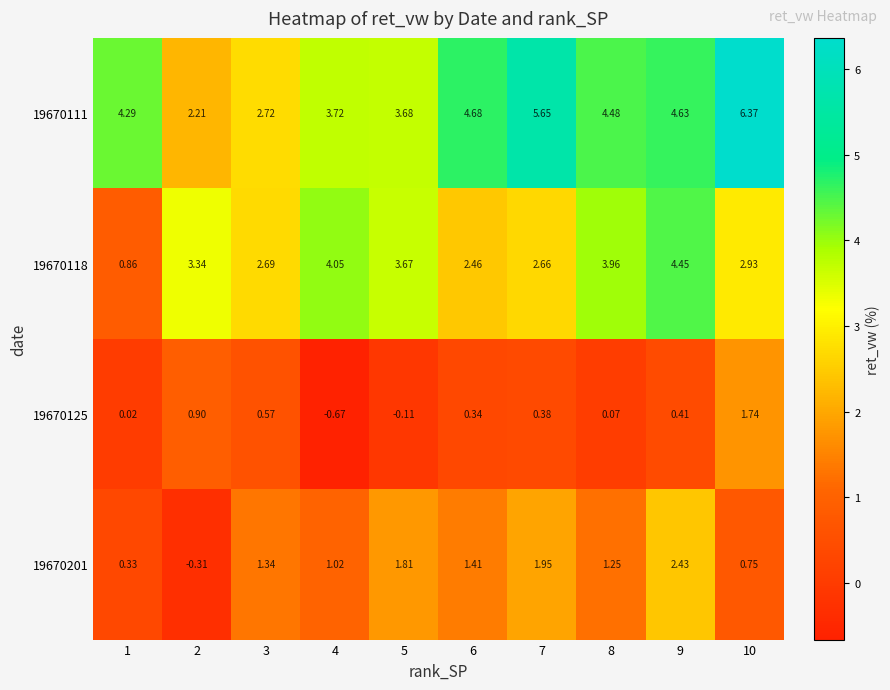

Is the value of 19670111 at 9 greater than the value of 19670118 at 3?

Yes